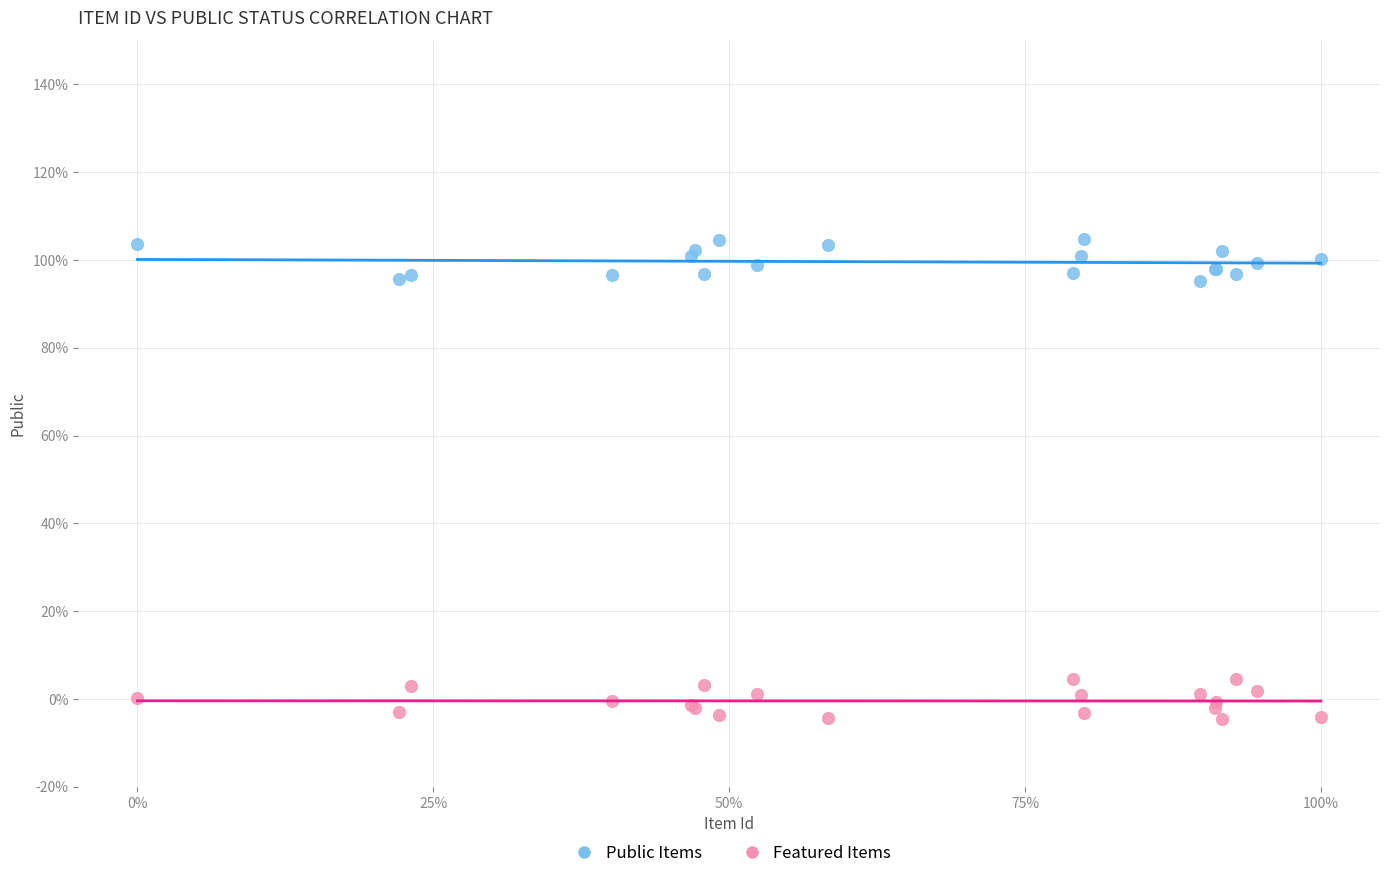

Which series reaches the minimum Y coordinate?

Featured Items